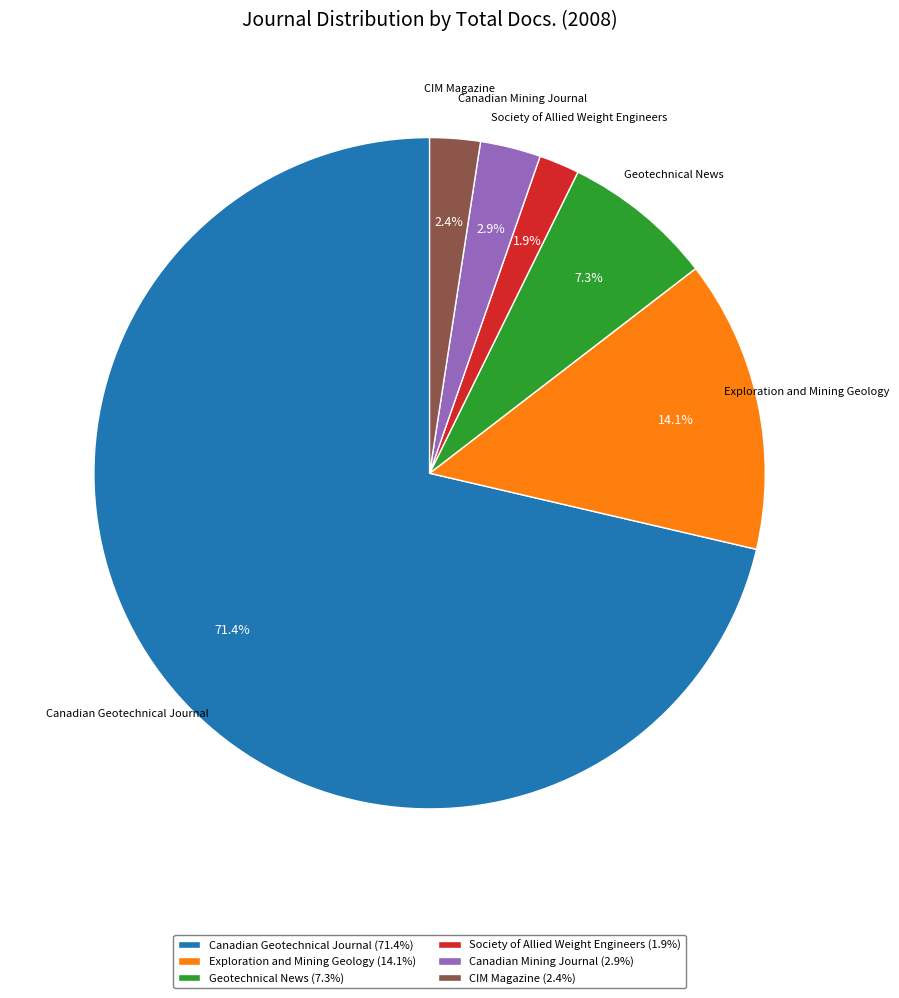

Between Exploration and Mining Geology and Canadian Geotechnical Journal, which is larger?

Canadian Geotechnical Journal